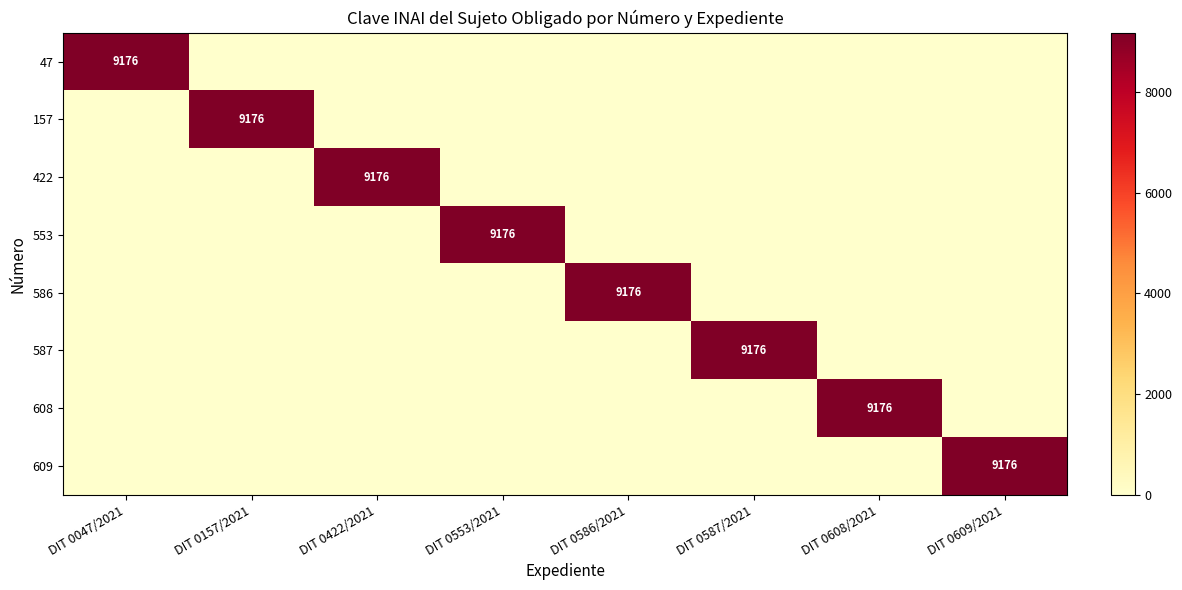

Which category has the lowest value in the 608 series?

DIT 0047/2021